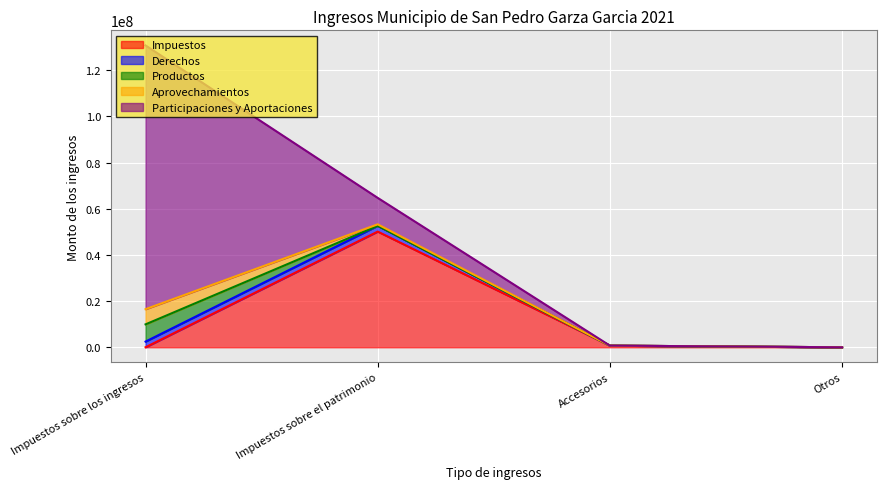

How many intersections are there between Derechos and Impuestos?

1